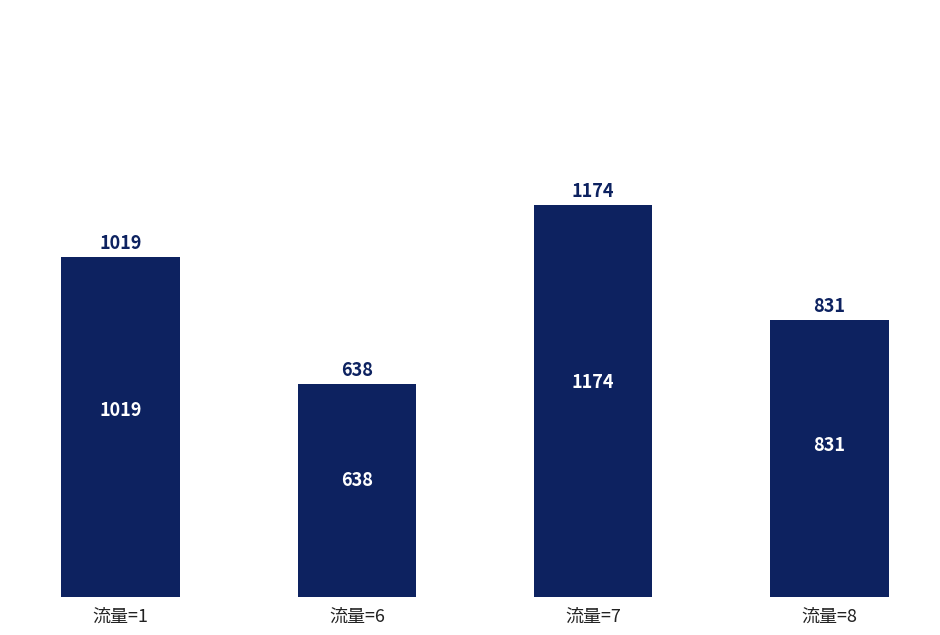

Reading right to left, transcribe all the data shown in this chart.

831	1174	638	1019